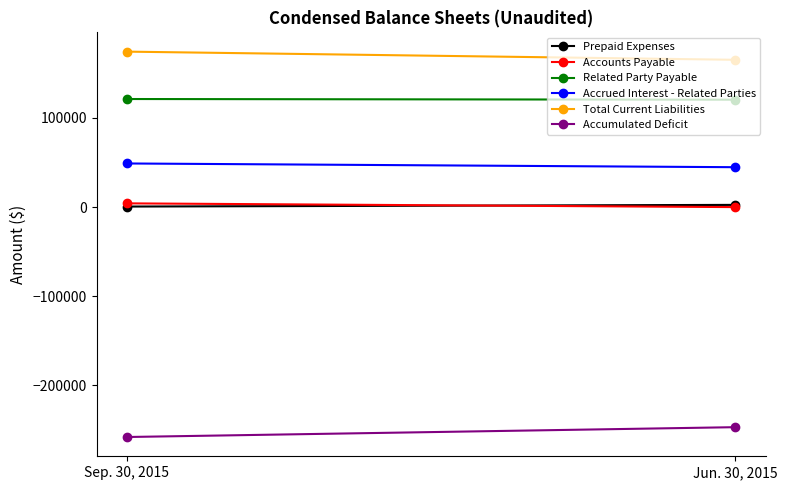

Which series has the largest range (max minus min)?

Accumulated Deficit